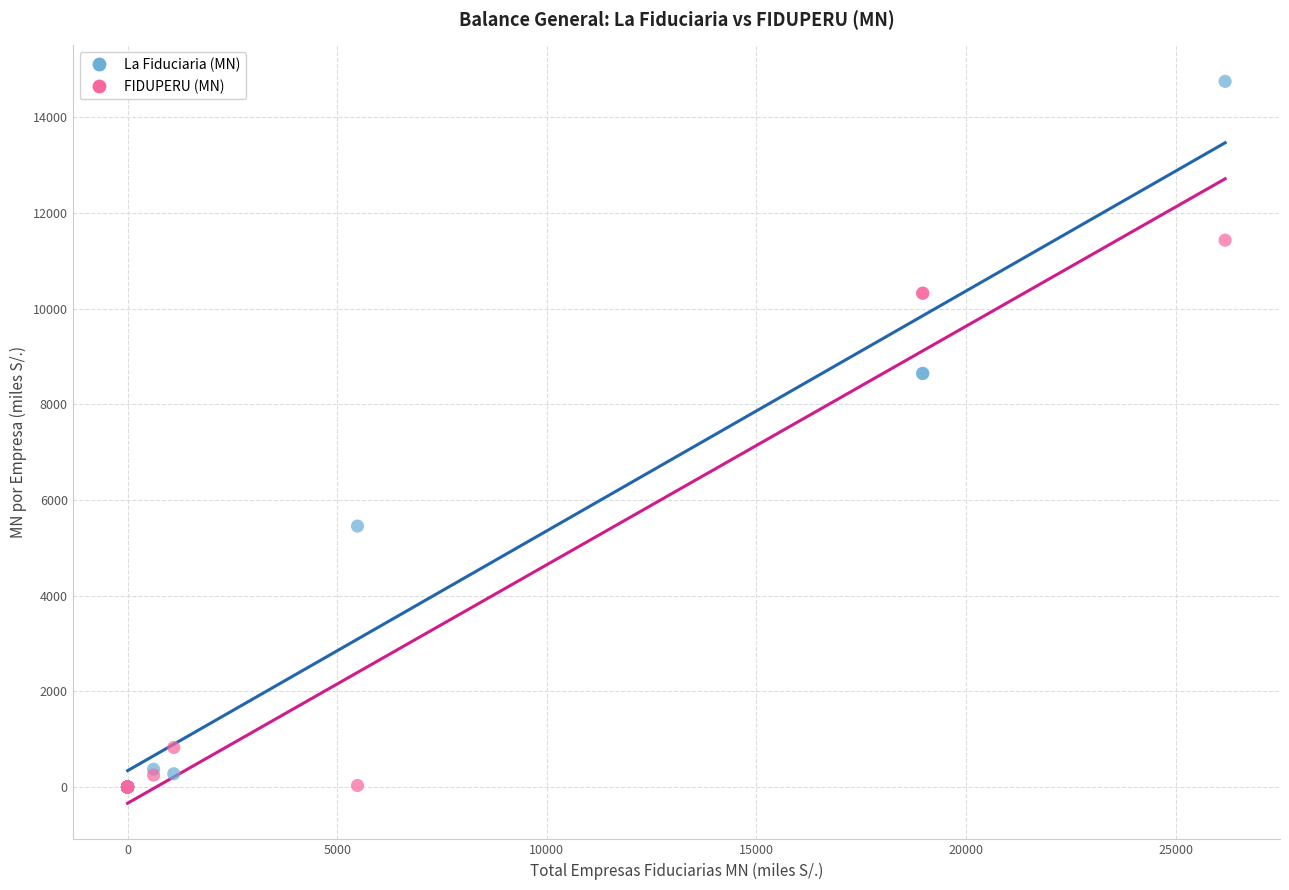

Which series reaches the maximum Y coordinate?

La Fiduciaria (MN)